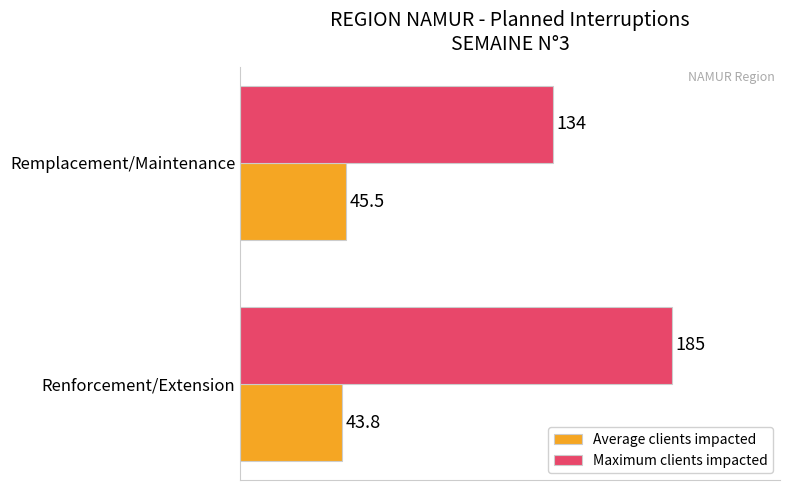

What is the difference between the Maximum clients impacted values at Renforcement/Extension and Remplacement/Maintenance?

51.0